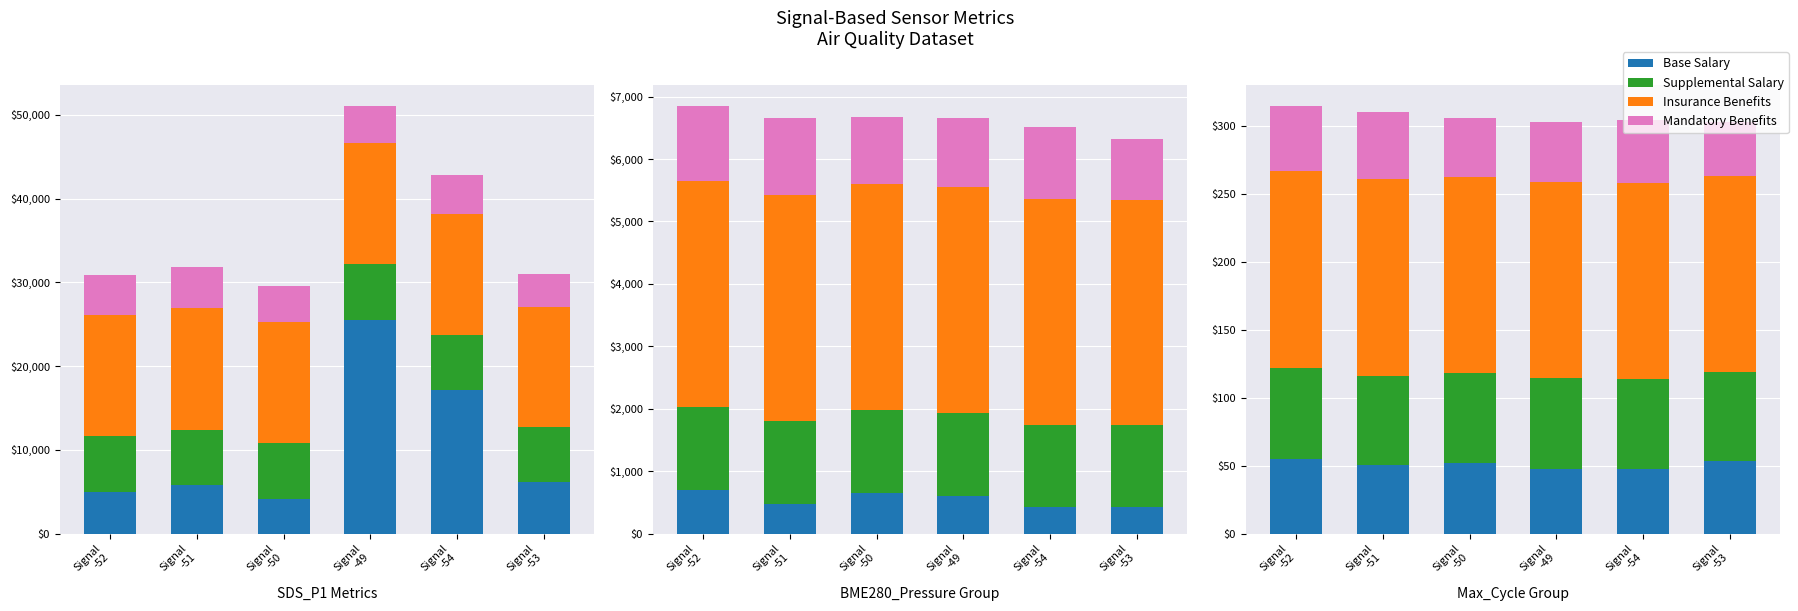

List the labels in order of Mandatory Benefits value, largest first.

Signal
-51, Signal
-52, Signal
-54, Signal
-49, Signal
-50, Signal
-53